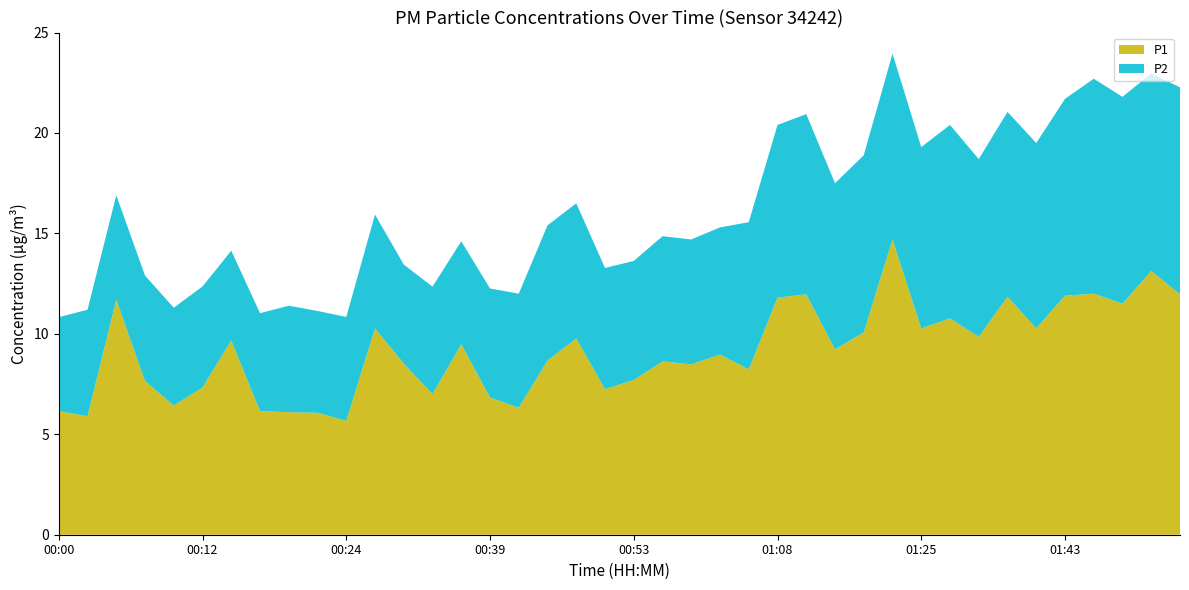

Reading left to right, what are all the values shown in this chart?

P1: 00:00=6.2	00:02=5.9	00:05=11.7	00:07=7.7	00:10=6.4	00:12=7.3	00:15=9.7	00:17=6.2	00:19=6.1	00:22=6.1	00:24=5.7	00:27=10.3	00:32=8.5	00:34=7.0	00:36=9.5	00:39=6.8	00:41=6.3	00:44=8.7	00:46=9.8	00:49=7.2	00:53=7.7	00:56=8.6	01:01=8.5	01:03=9.0	01:06=8.2	01:08=11.8	01:13=12.0	01:16=9.2	01:18=10.1	01:23=14.7	01:25=10.3	01:28=10.8	01:31=9.8	01:36=11.8	01:41=10.3	01:43=11.9	01:46=12.0	01:48=11.5	01:51=13.1	01:53=12.0
P2: 00:00=4.7	00:02=5.3	00:05=5.2	00:07=5.2	00:10=4.9	00:12=5.0	00:15=4.5	00:17=4.9	00:19=5.3	00:22=5.1	00:24=5.2	00:27=5.7	00:32=4.9	00:34=5.3	00:36=5.1	00:39=5.4	00:41=5.7	00:44=6.7	00:46=6.7	00:49=6.0	00:53=5.9	00:56=6.2	01:01=6.2	01:03=6.3	01:06=7.3	01:08=8.6	01:13=9.0	01:16=8.3	01:18=8.8	01:23=9.2	01:25=9.0	01:28=9.6	01:31=8.8	01:36=9.2	01:41=9.2	01:43=9.8	01:46=10.7	01:48=10.3	01:51=9.8	01:53=10.3